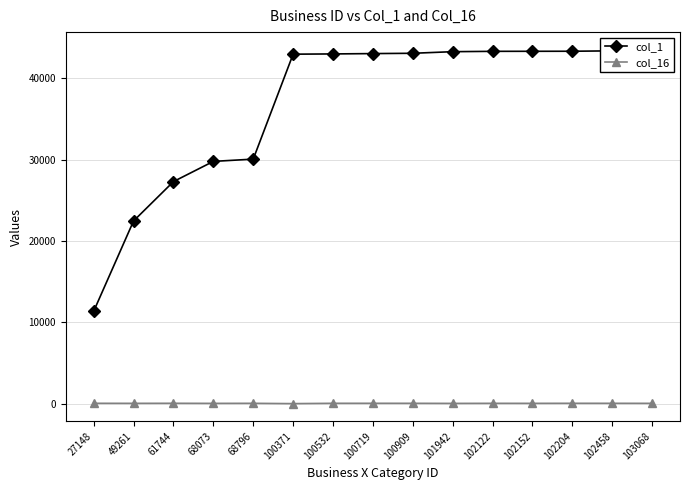

True or false: col_16 and col_1 intersect in this chart.

False